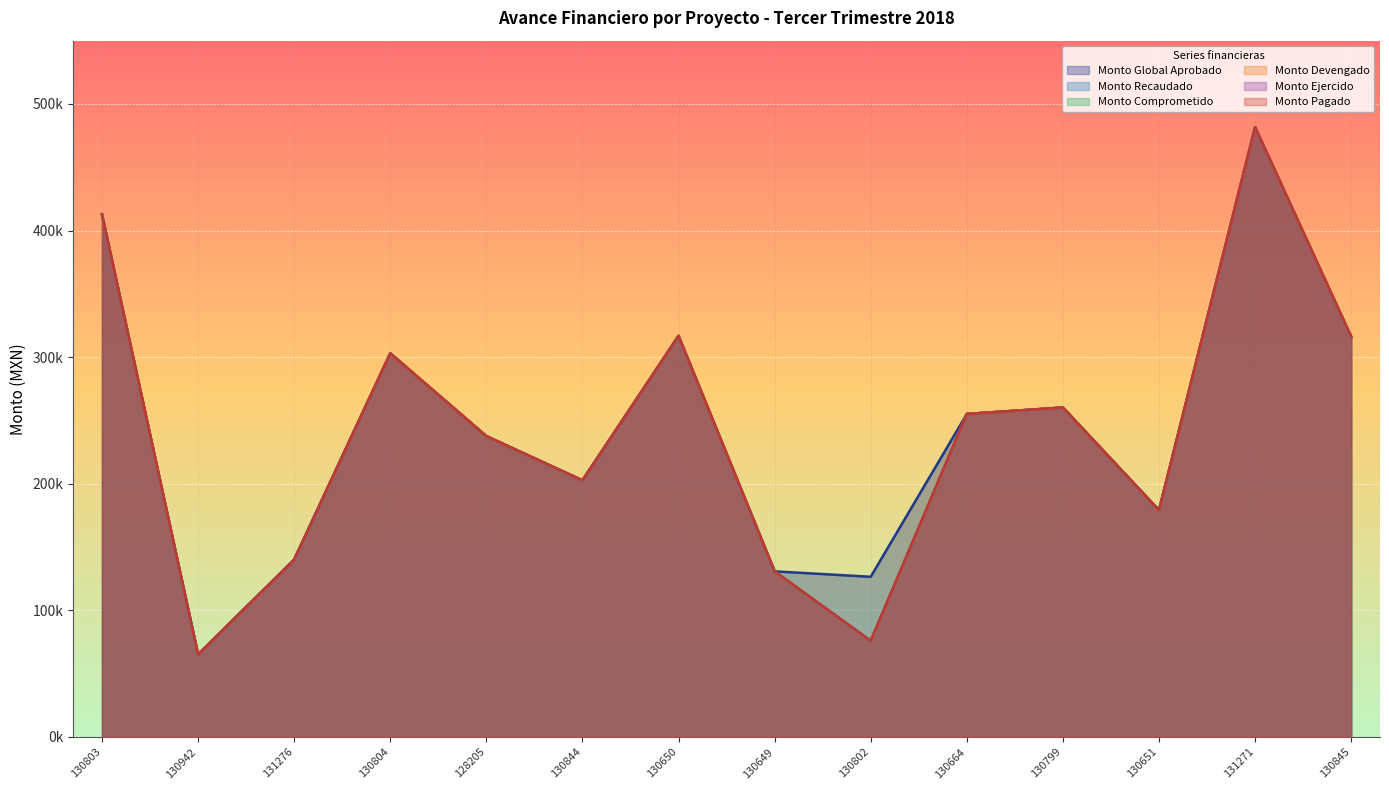

Which series has the largest total across all categories?

Monto Global Aprobado